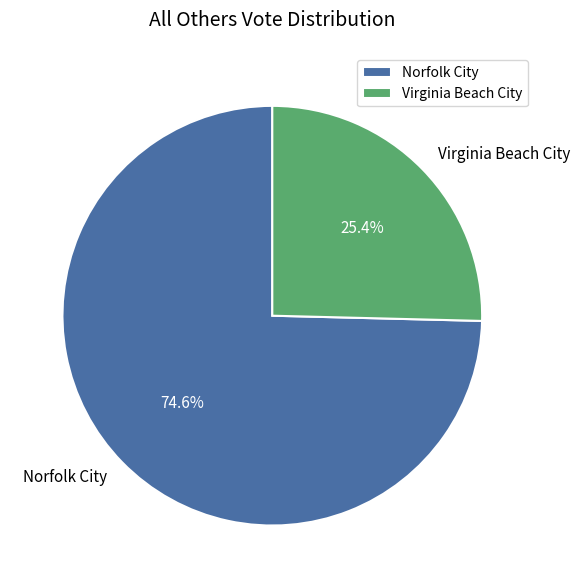

Combined, do Virginia Beach City and Norfolk City account for over 50%?

Yes